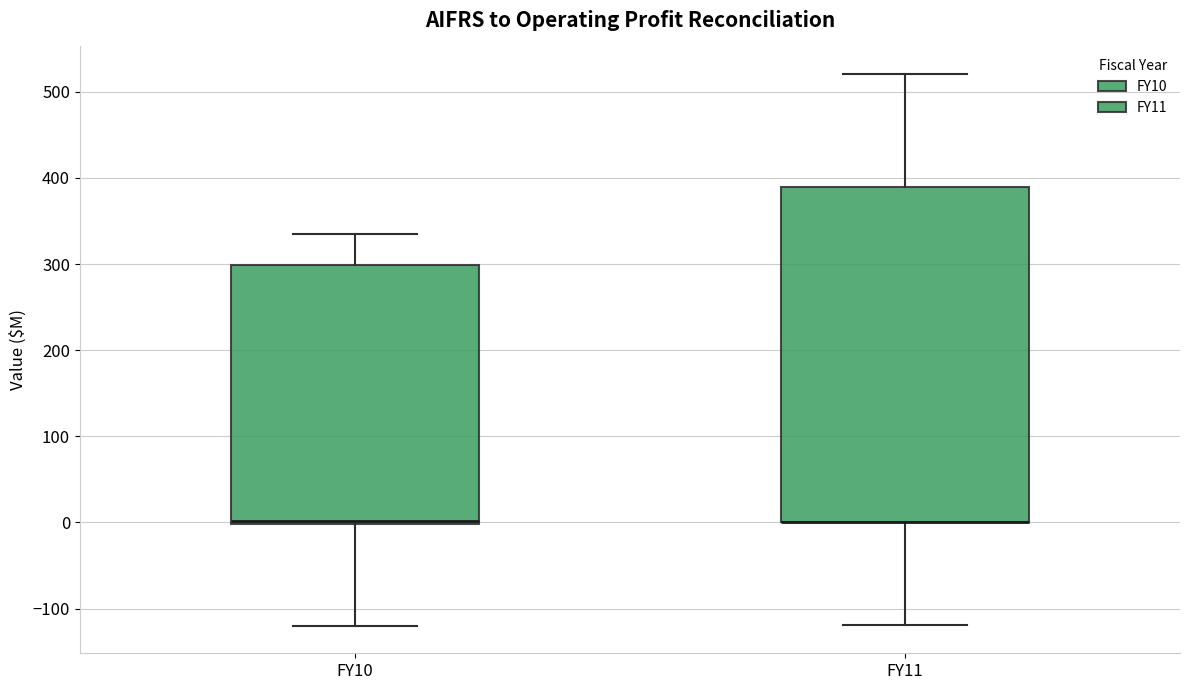

Reading left to right, transcribe this box plot: for each box, give where its median line is, the range the box spans, and where its two whiskers end, as read against the y-axis. The values are not printed on the chart, so give them approximately, as read against the axis.

FY10: median 0 (drawn on the box's lower edge), box 0 to 300, whiskers -120 to 330
FY11: median 0 (drawn on the box's lower edge), box 0 to 390, whiskers -120 to 520